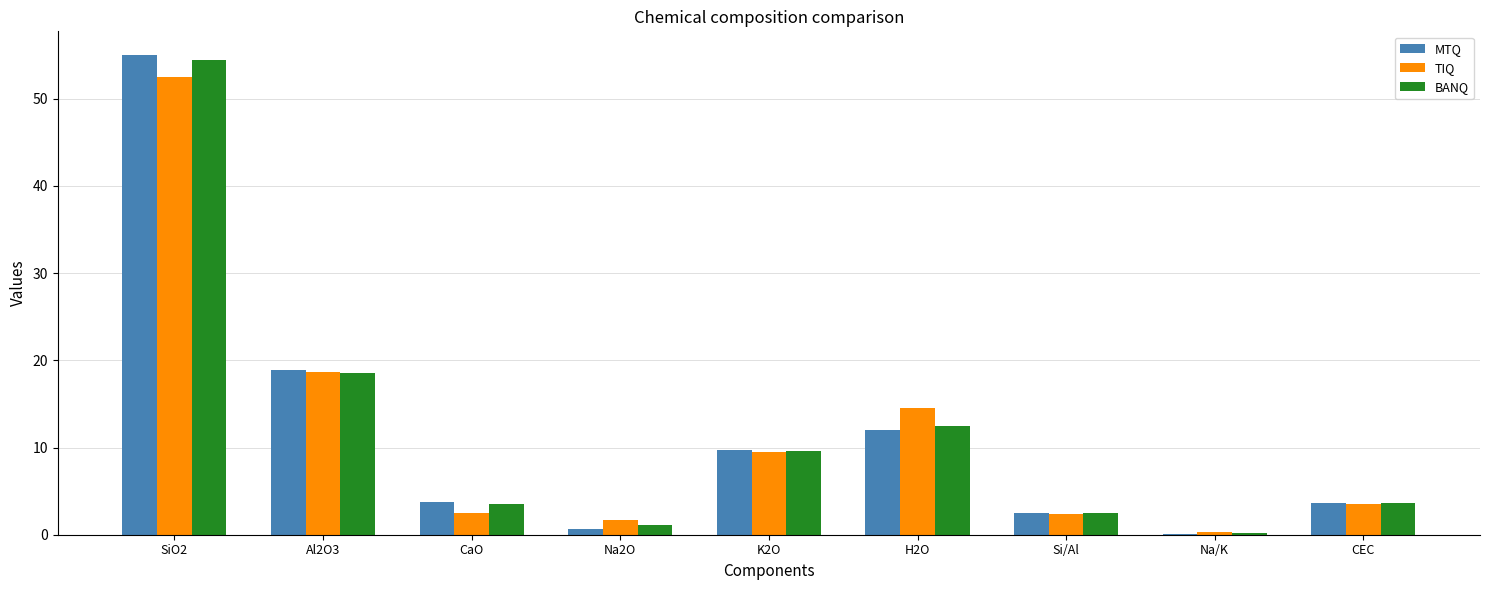

What is the sum of the TIQ values at H2O and CEC?

18.1